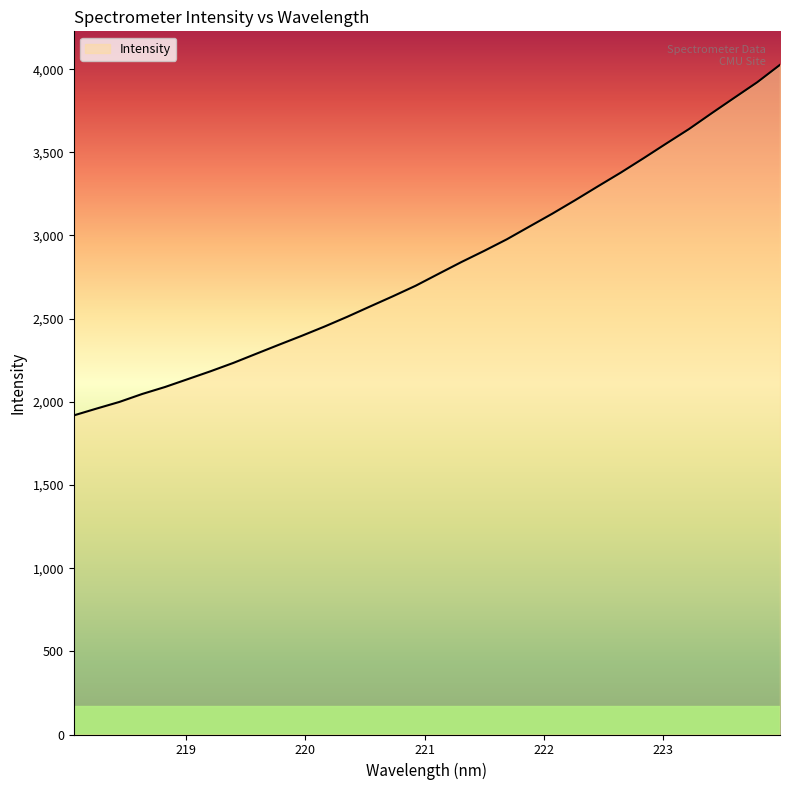

True or false: the data has more than 0 interior local peaks.

False